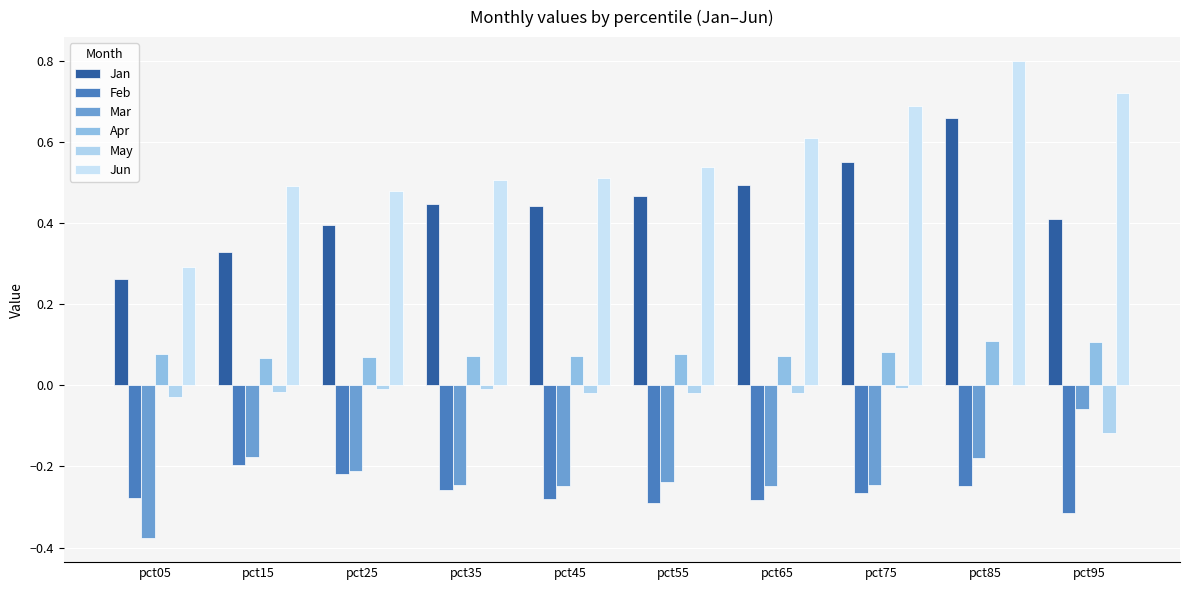

How many groups of bars are there?

10